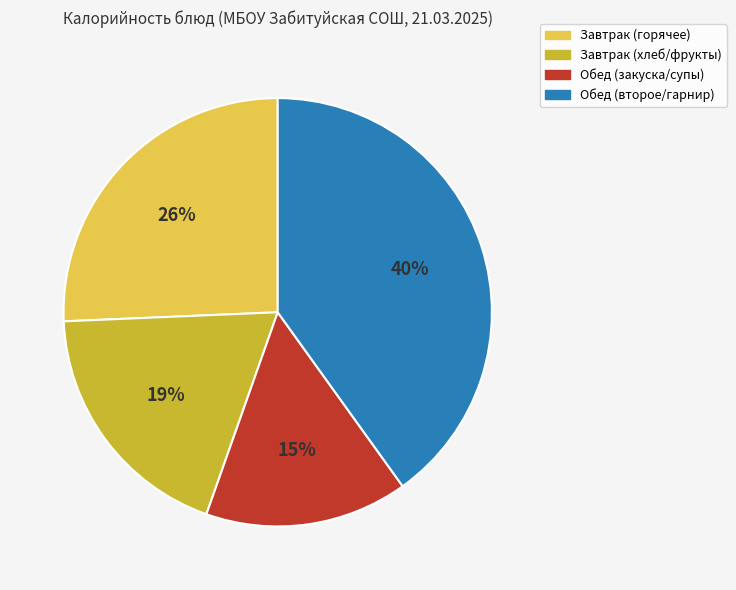

Is there a majority slice in this chart?

No